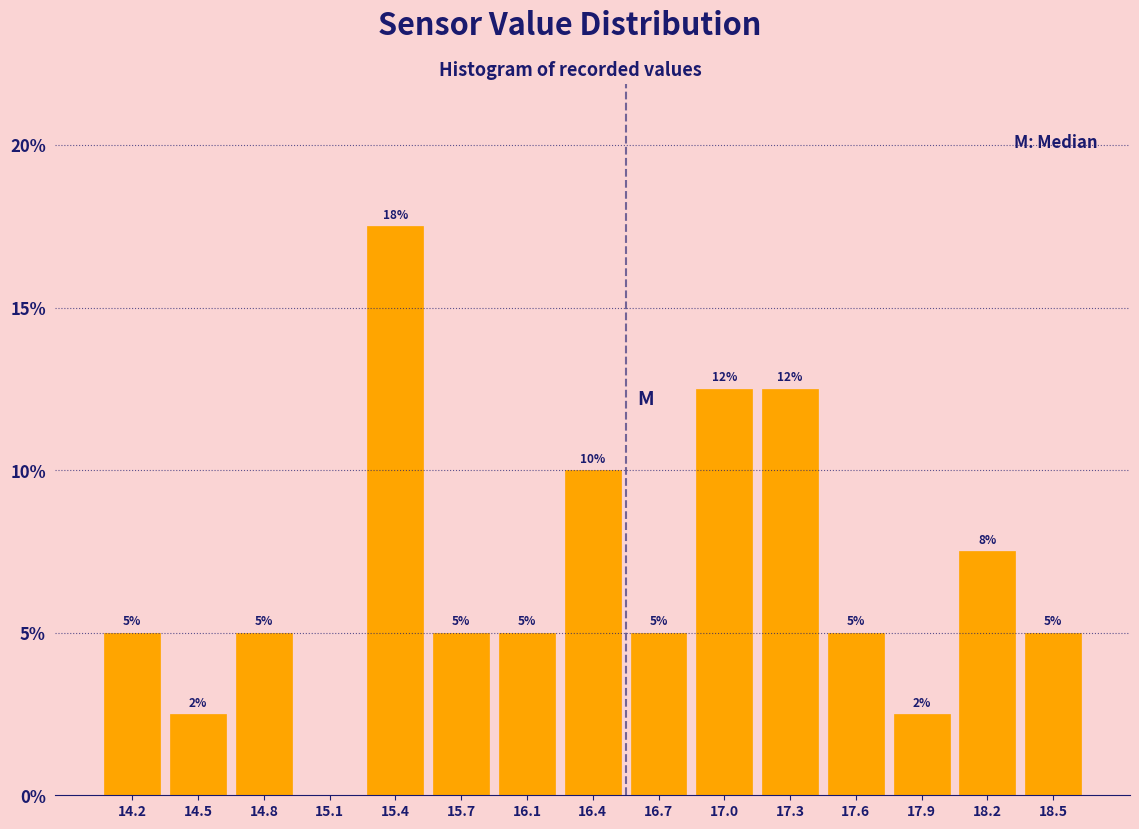

Over which range of the x-axis is the bar tallest?

15.30 to 15.60